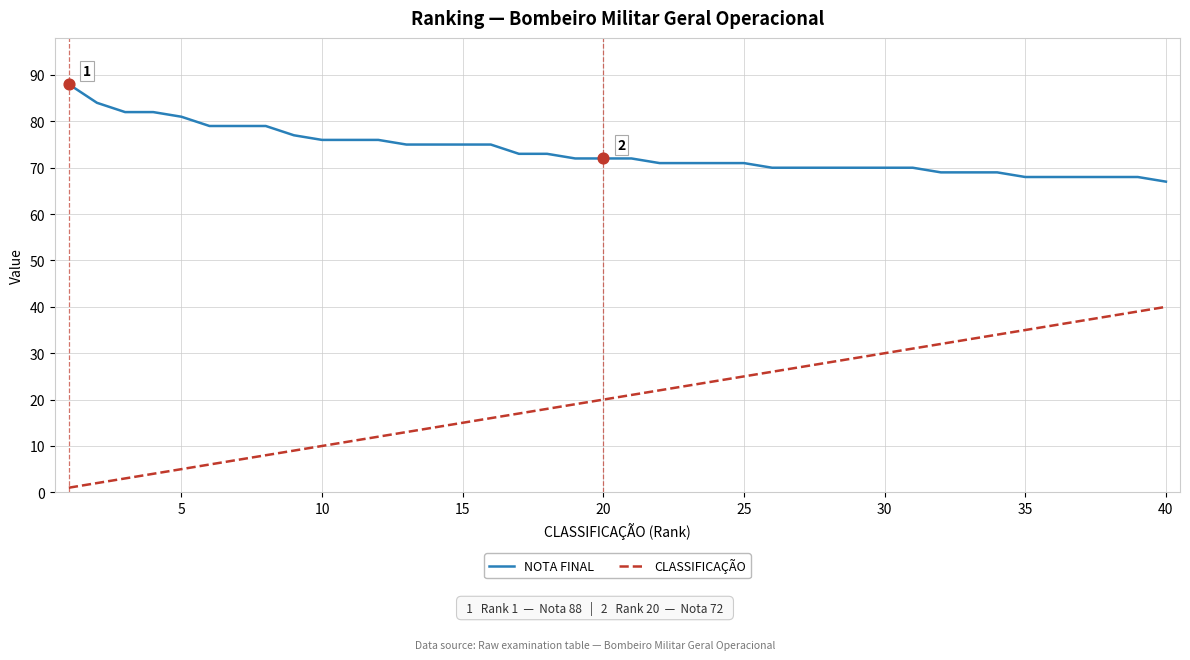

Which series has the largest total across all categories?

NOTA FINAL